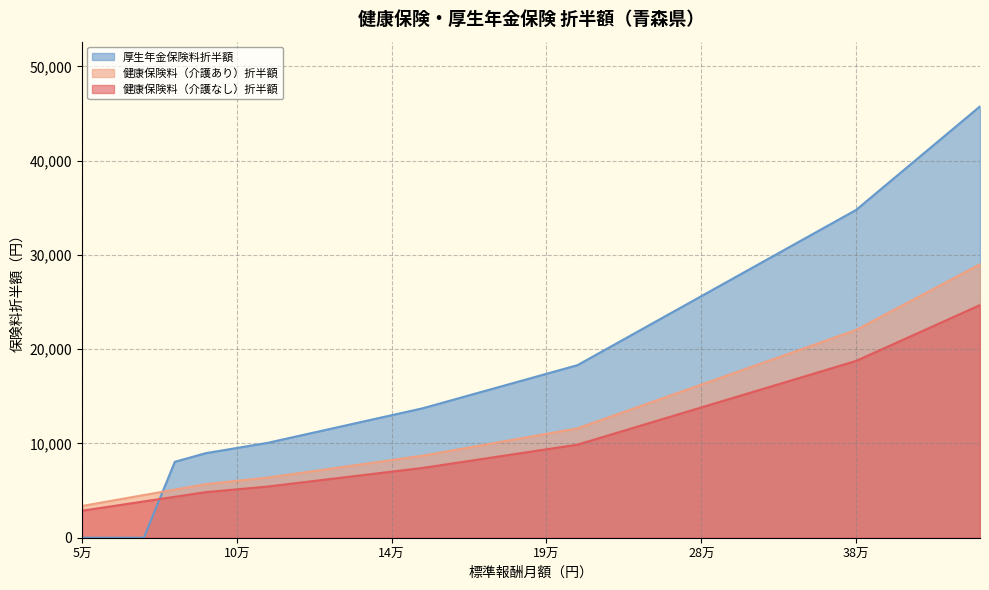

At how many categories does at least one series exceed 14934?

17